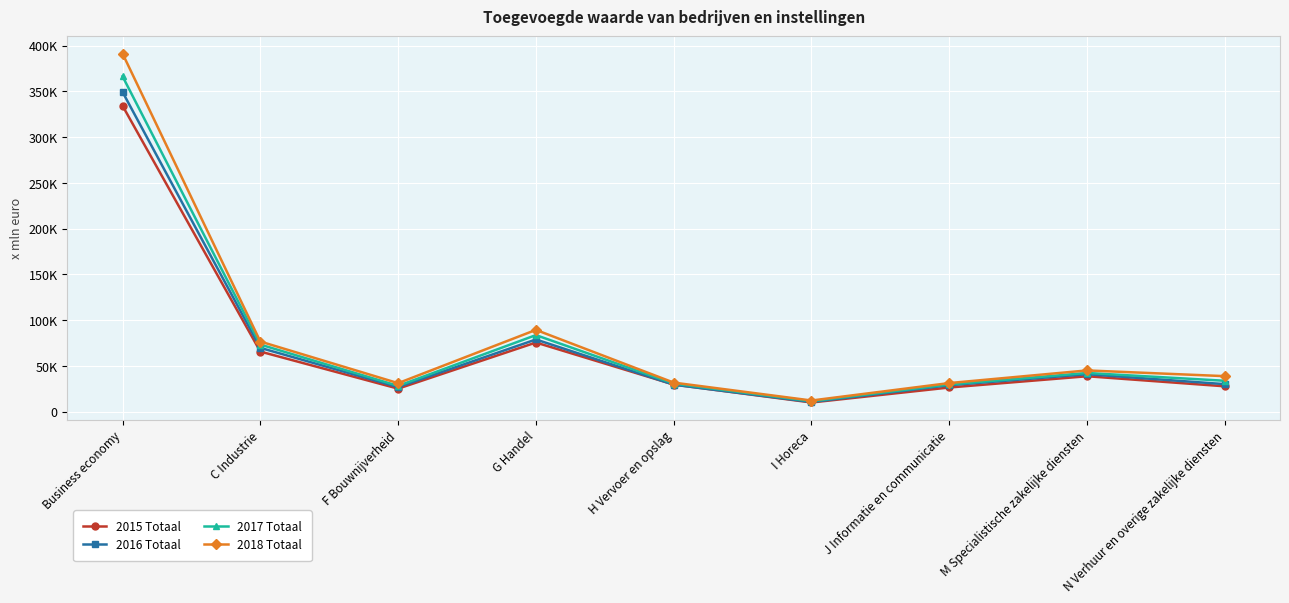

What are all the series names shown in the legend?

2015 Totaal, 2016 Totaal, 2017 Totaal, 2018 Totaal